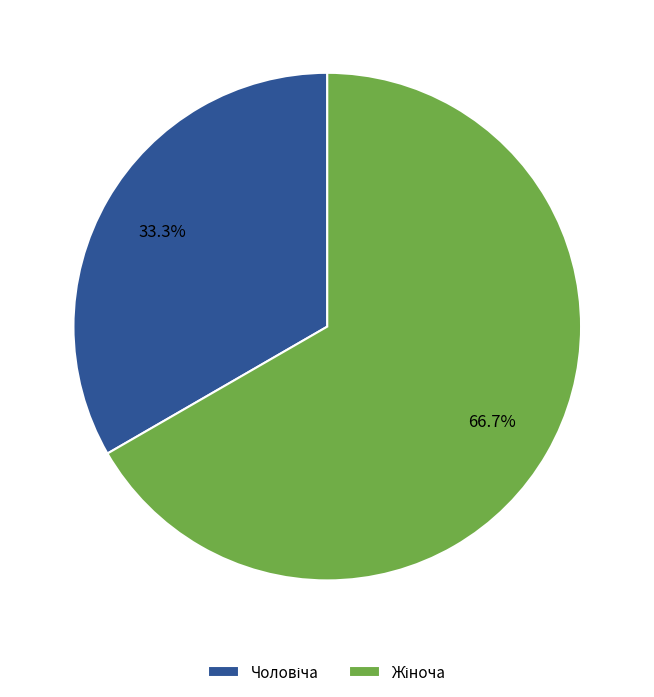

Is there any slice that represents more than half of the pie?

Yes